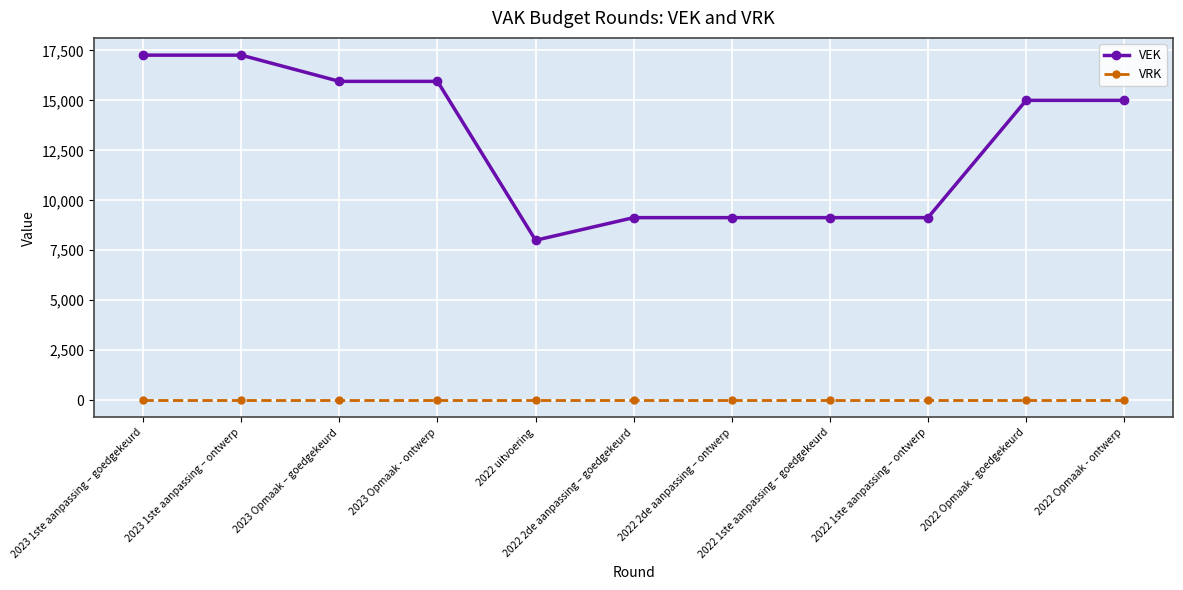

What is the difference between the maximum and minimum values in the VEK series?

9262